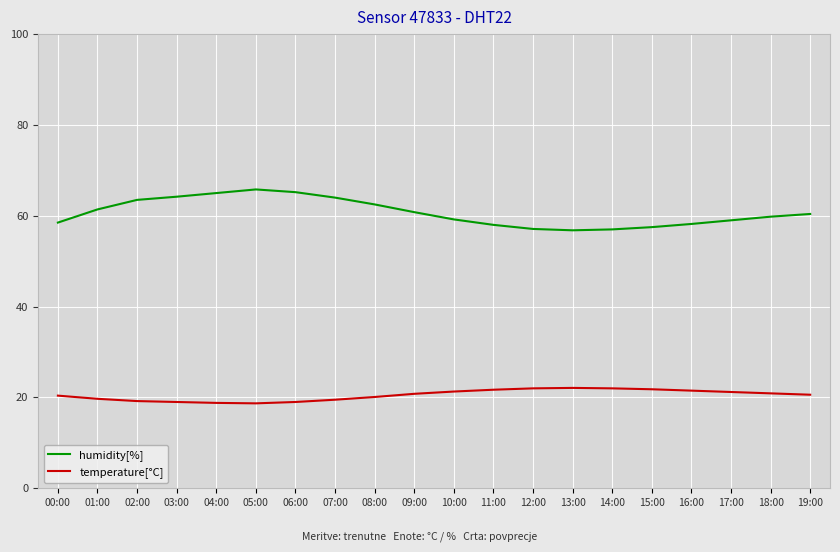

Rank the series by their maximum value, from lowest to highest.

temperature[°C], humidity[%]